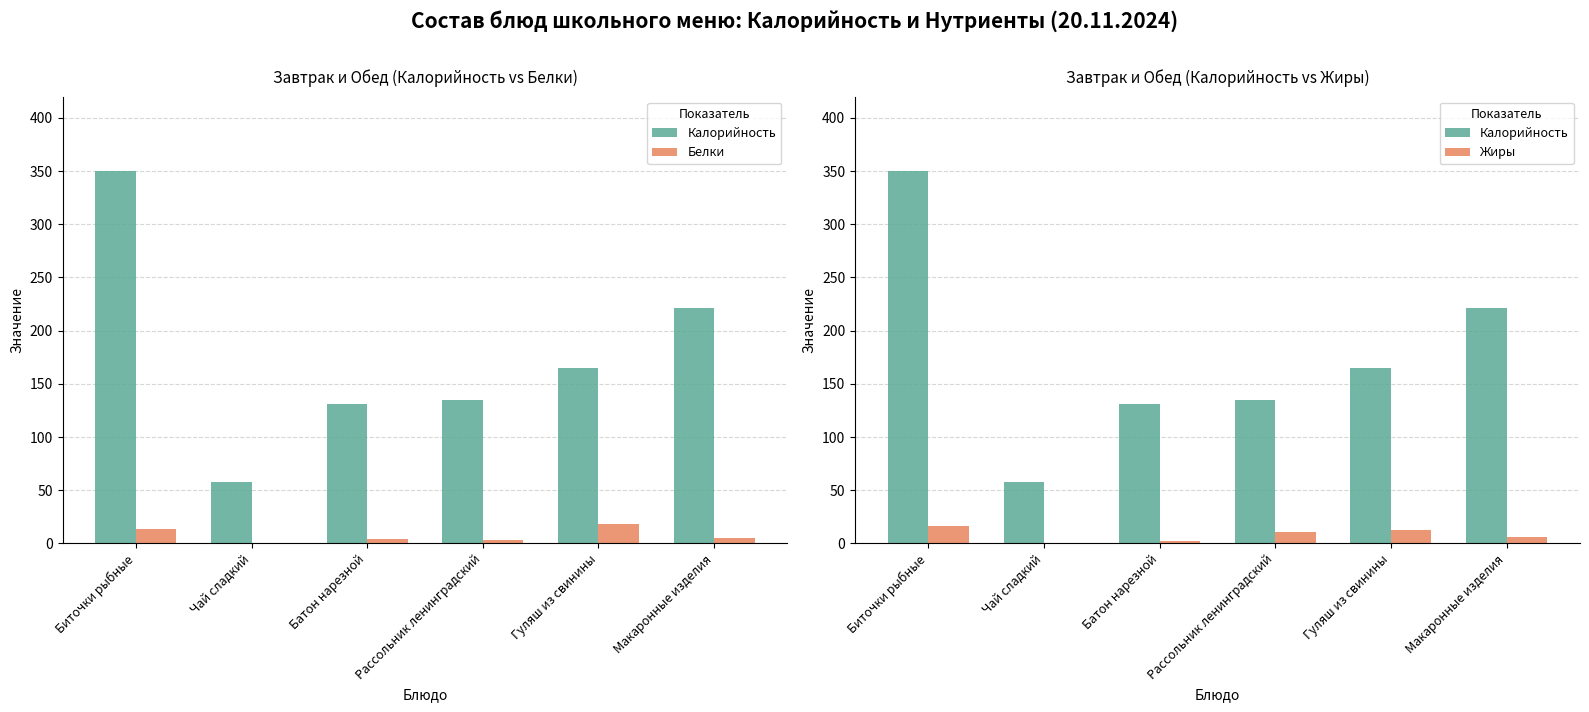

Which series has the largest total across all categories?

Калорийность